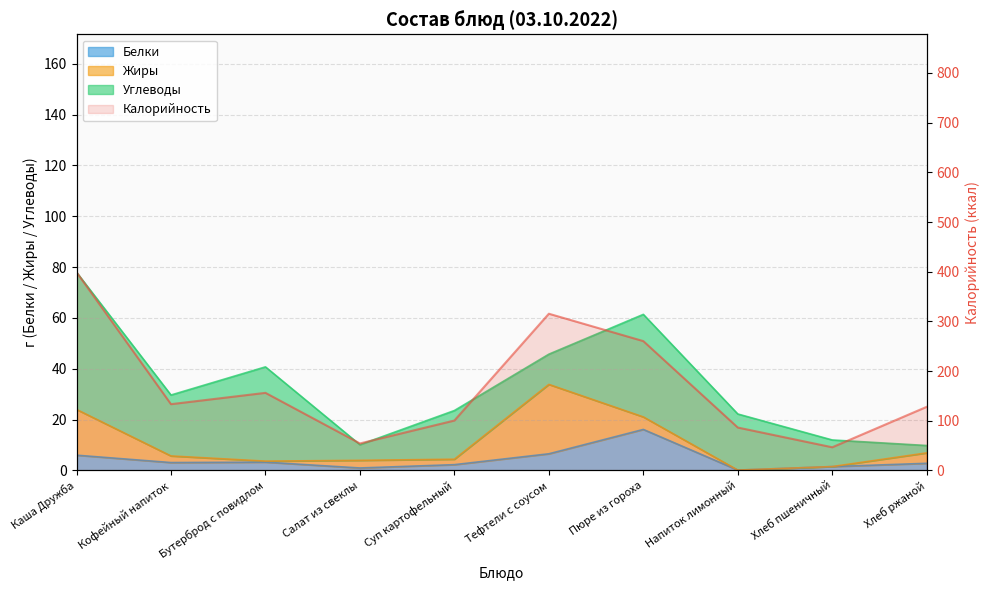

Is it true that Белки equals 4.0 at Суп картофельный?

False